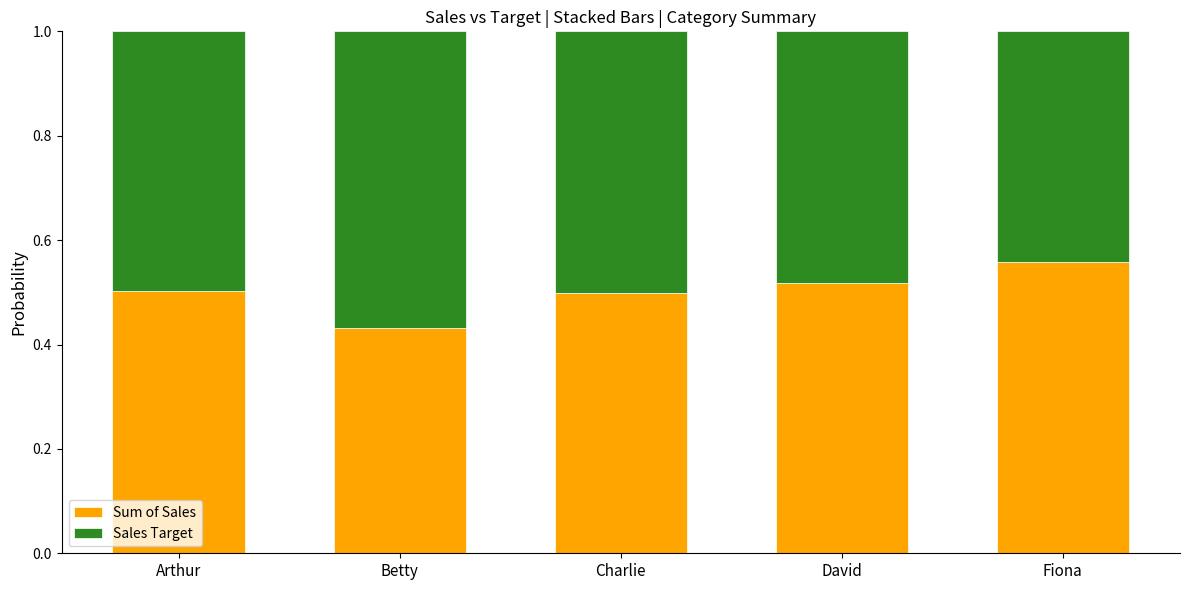

What is the total value across all series at Charlie?

1.0